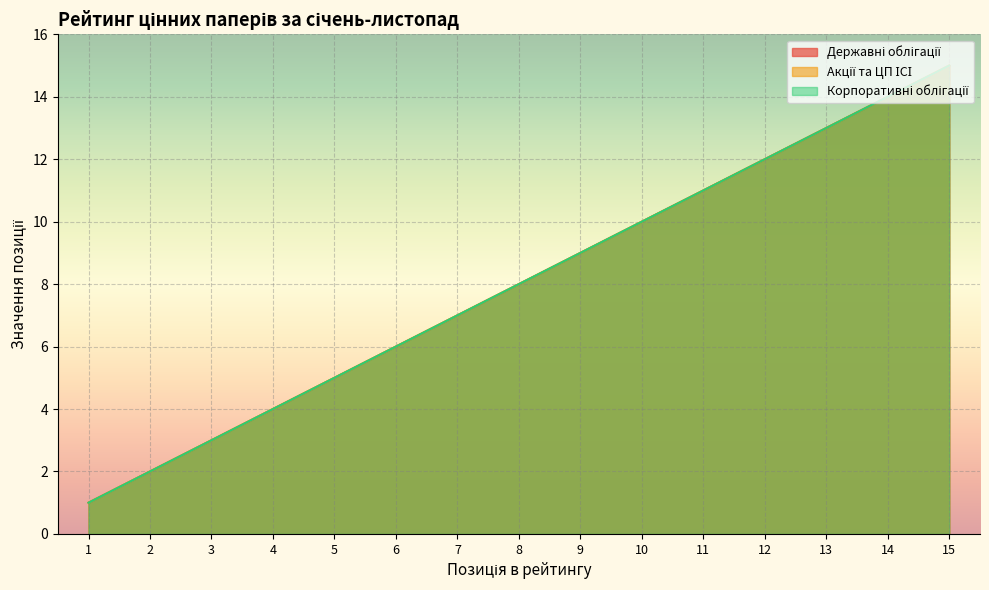

The value of Державні облігації at 7 is 2. True or false?

False